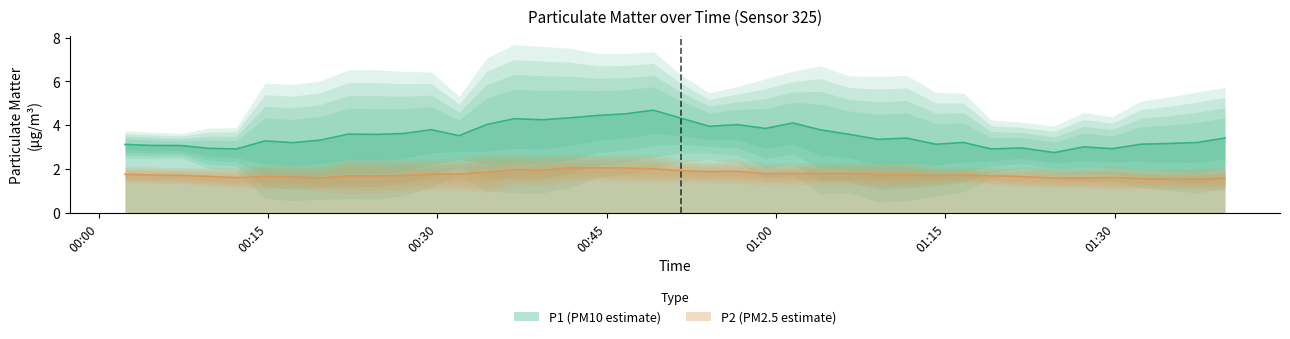

True or false: P1 and P2 cross at least once.

False